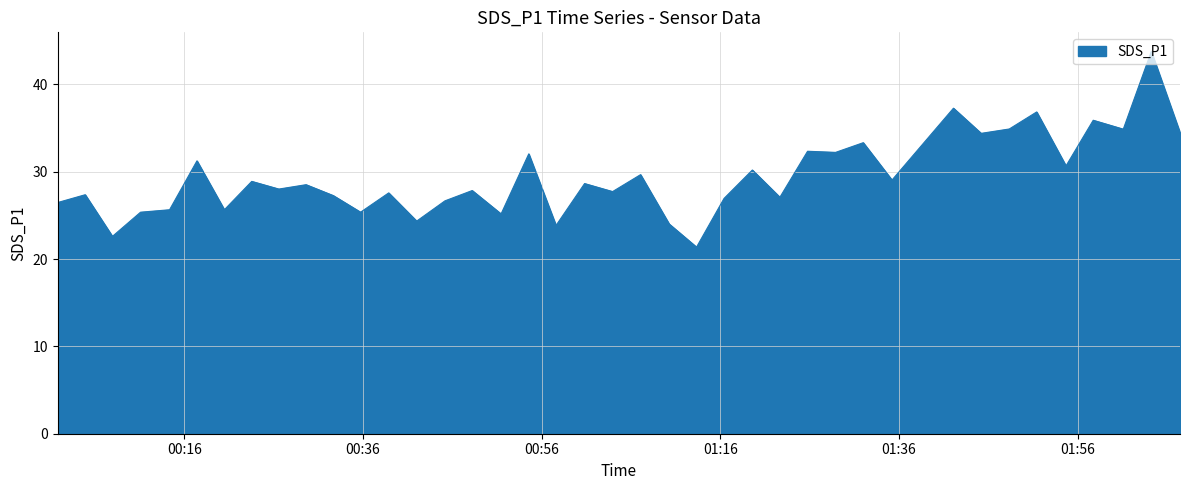

What is the smallest value displayed?

21.4